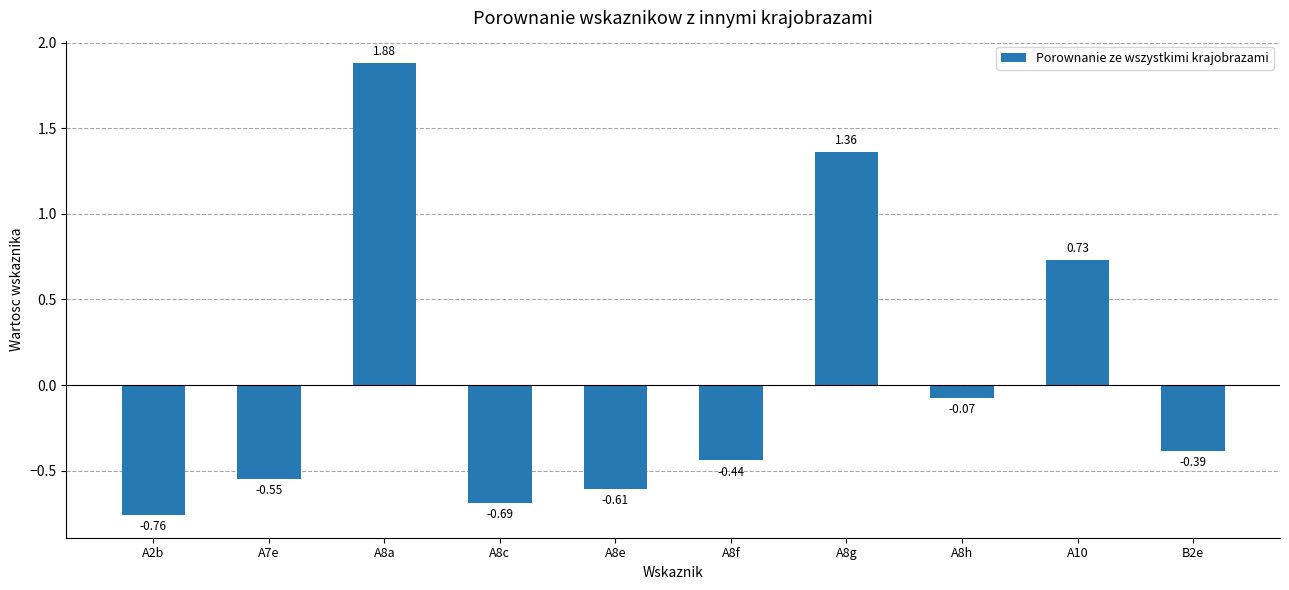

Are the bars horizontal?

No